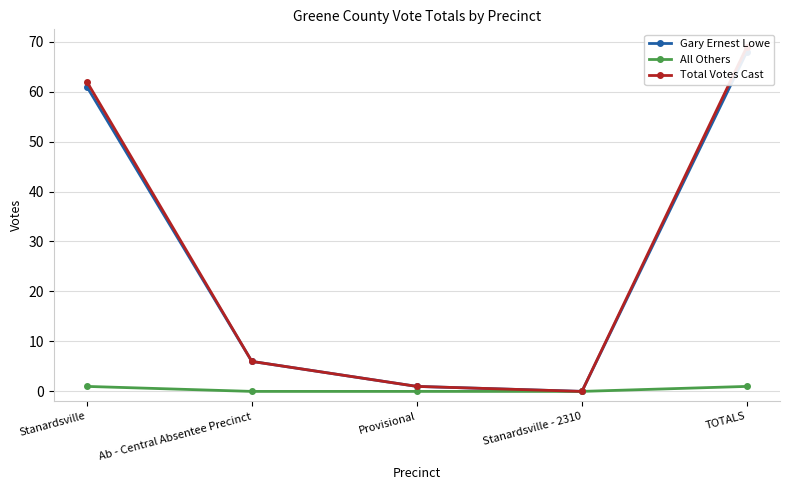

Rank the categories by Gary Ernest Lowe value from highest to lowest.

TOTALS, Stanardsville, Ab - Central Absentee Precinct, Provisional, Stanardsville - 2310